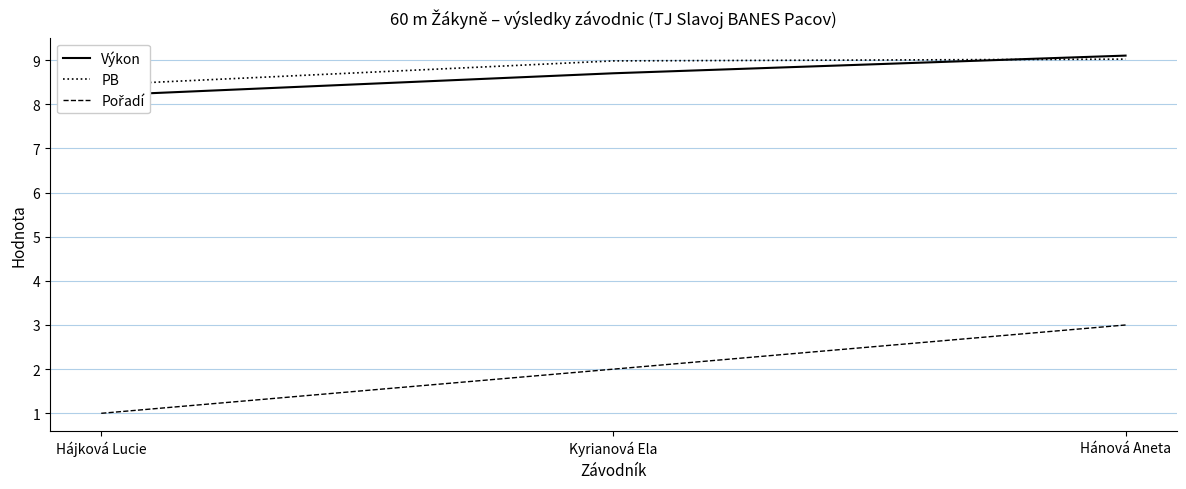

Reading left to right, list all the values displayed in this chart.

Výkon: 8.2	8.7	9.1
PB: 8.4	9.0	9.0
Pořadí: 1.0	2.0	3.0